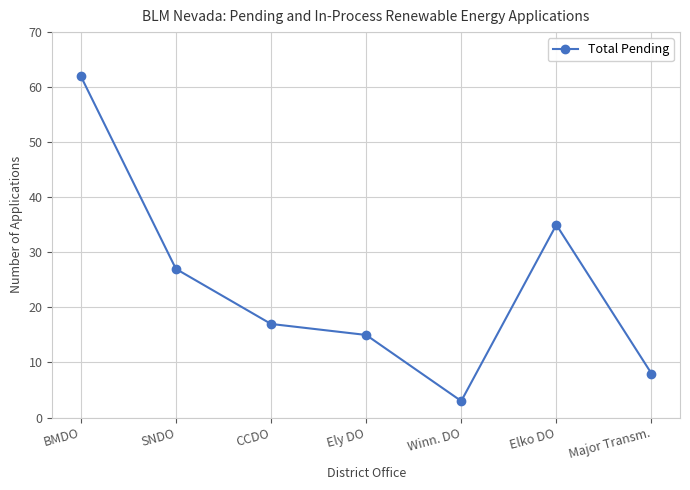

What is the label of the 5th point from the right?

CCDO